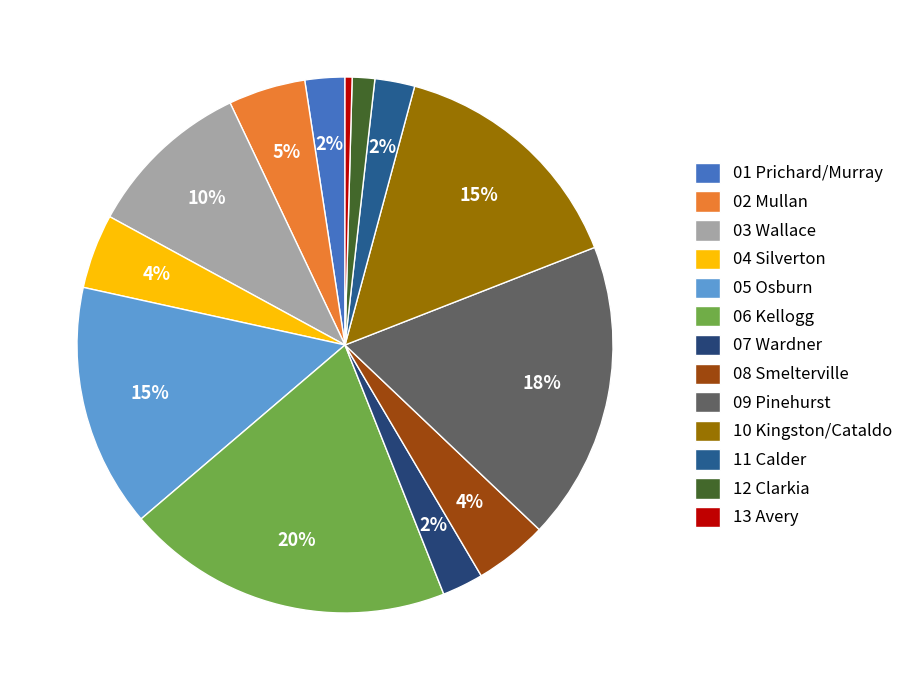

To the nearest percent, what percentage of the pie is 07 Wardner?

2%